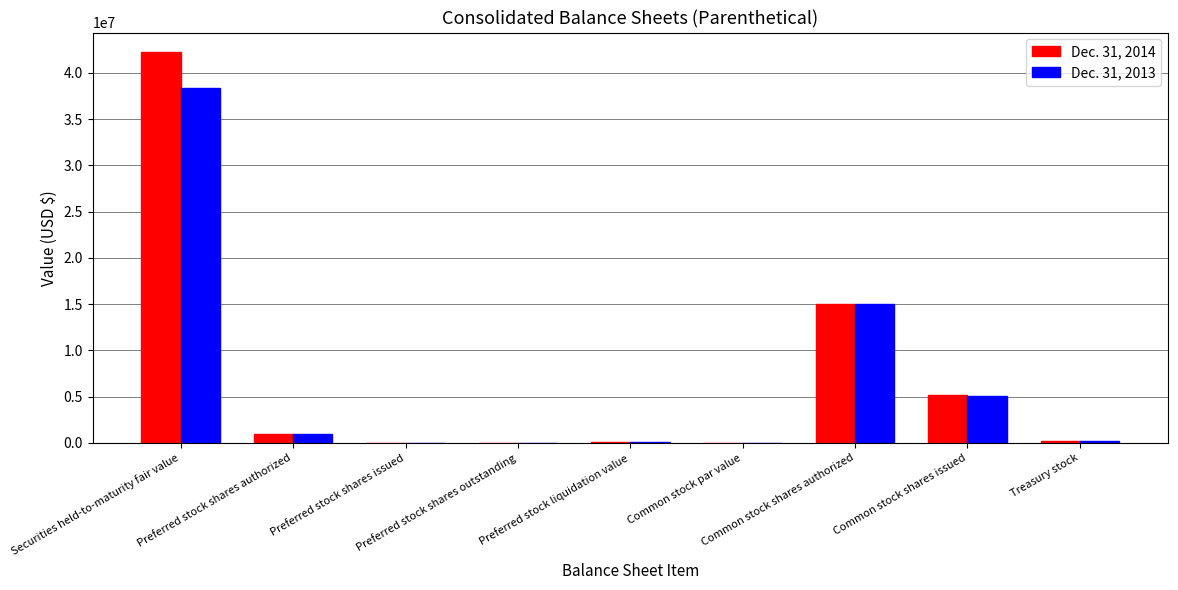

What is the maximum value for Dec. 31, 2014?

42234000.0